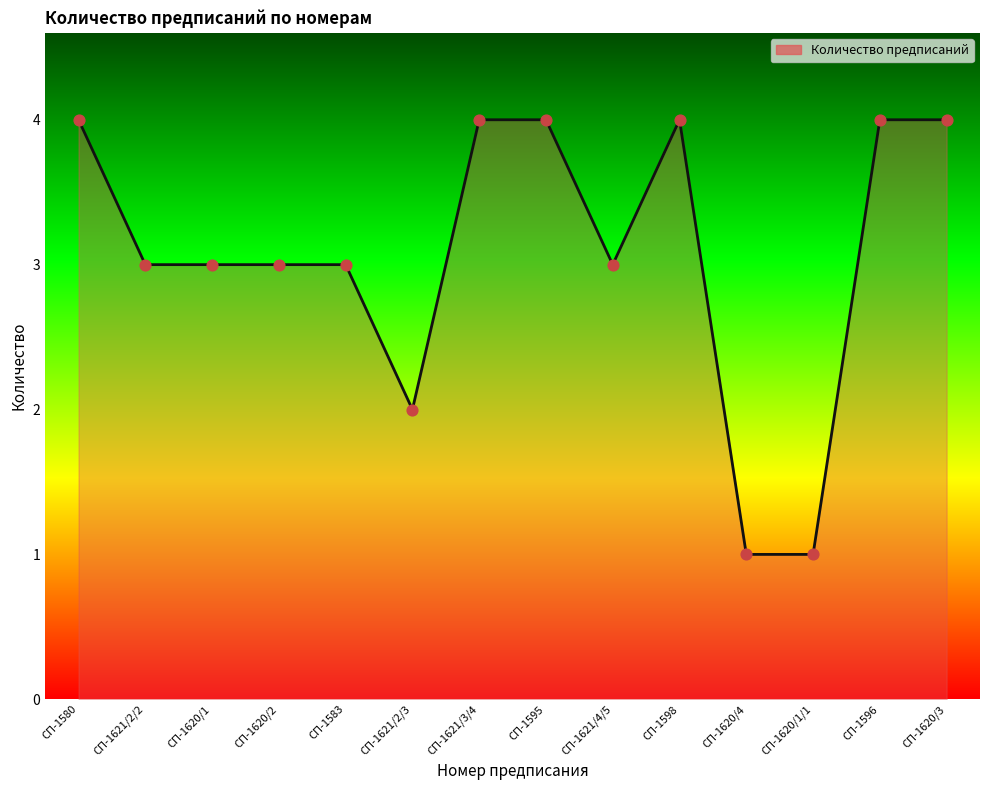

Between СП-1580 and СП-1583, which is larger?

СП-1580